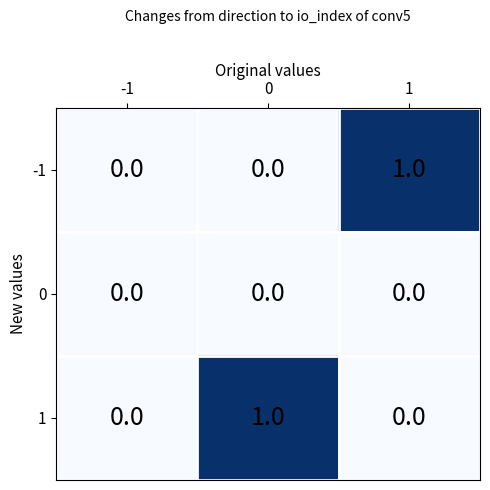

The value of -1 at 0 is 0. True or false?

True